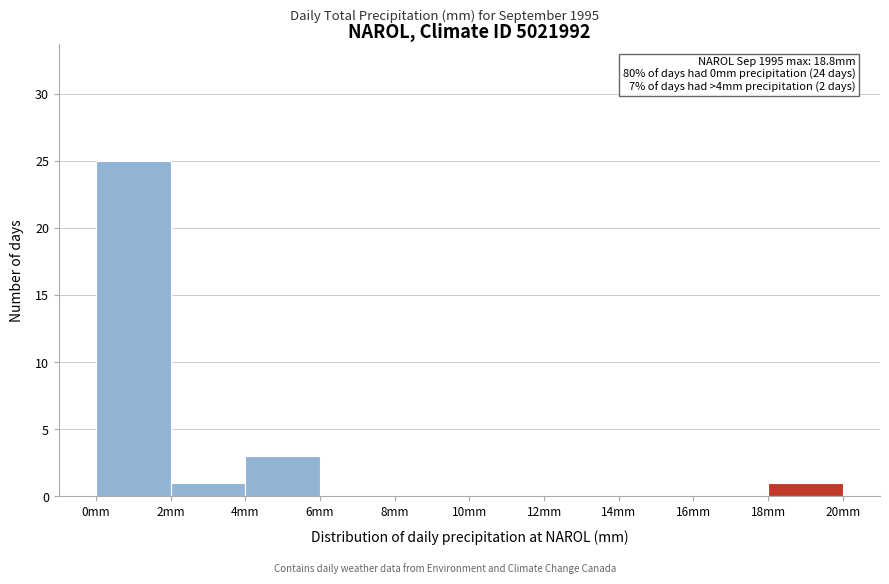

Which range on the x-axis has the tallest bar?

0 to 2